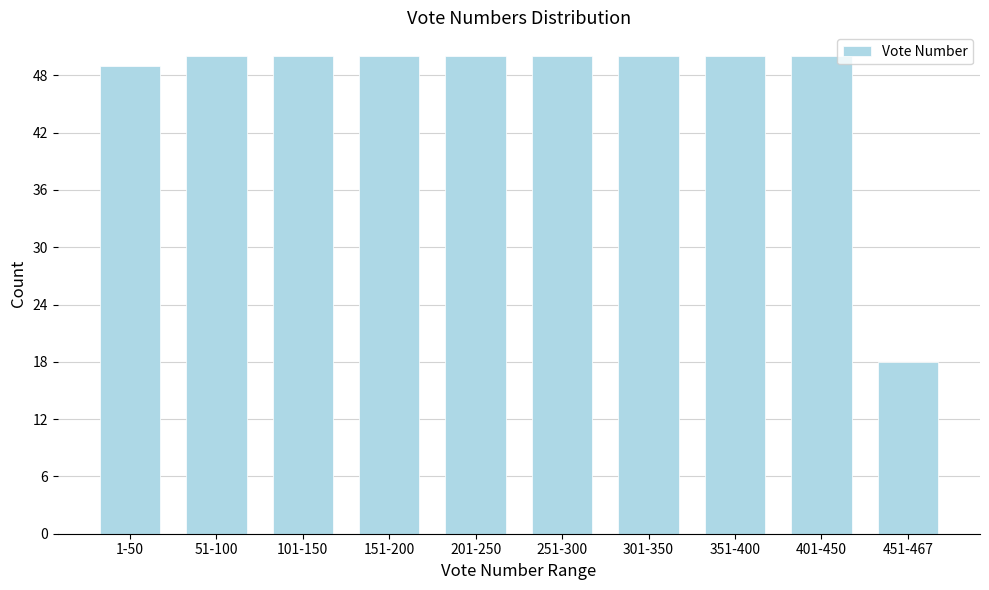

Reading left to right, what are all the values shown in this chart?

49	50	50	50	50	50	50	50	50	18